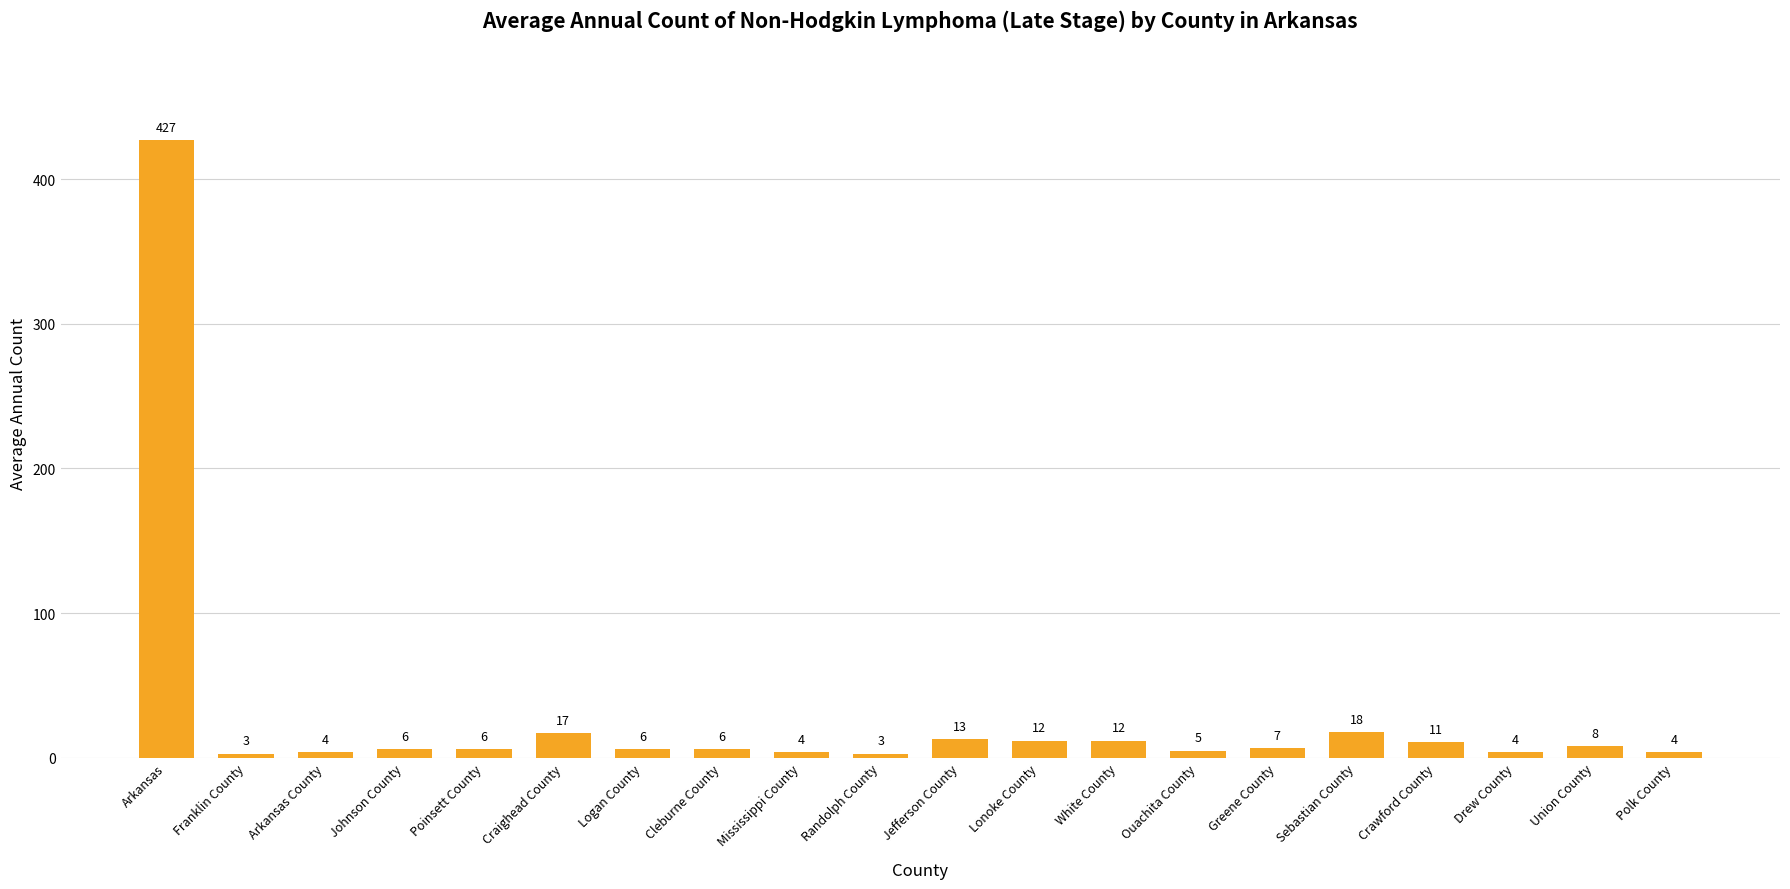

Reading left to right, list all the values displayed in this chart.

427	3	4	6	6	17	6	6	4	3	13	12	12	5	7	18	11	4	8	4